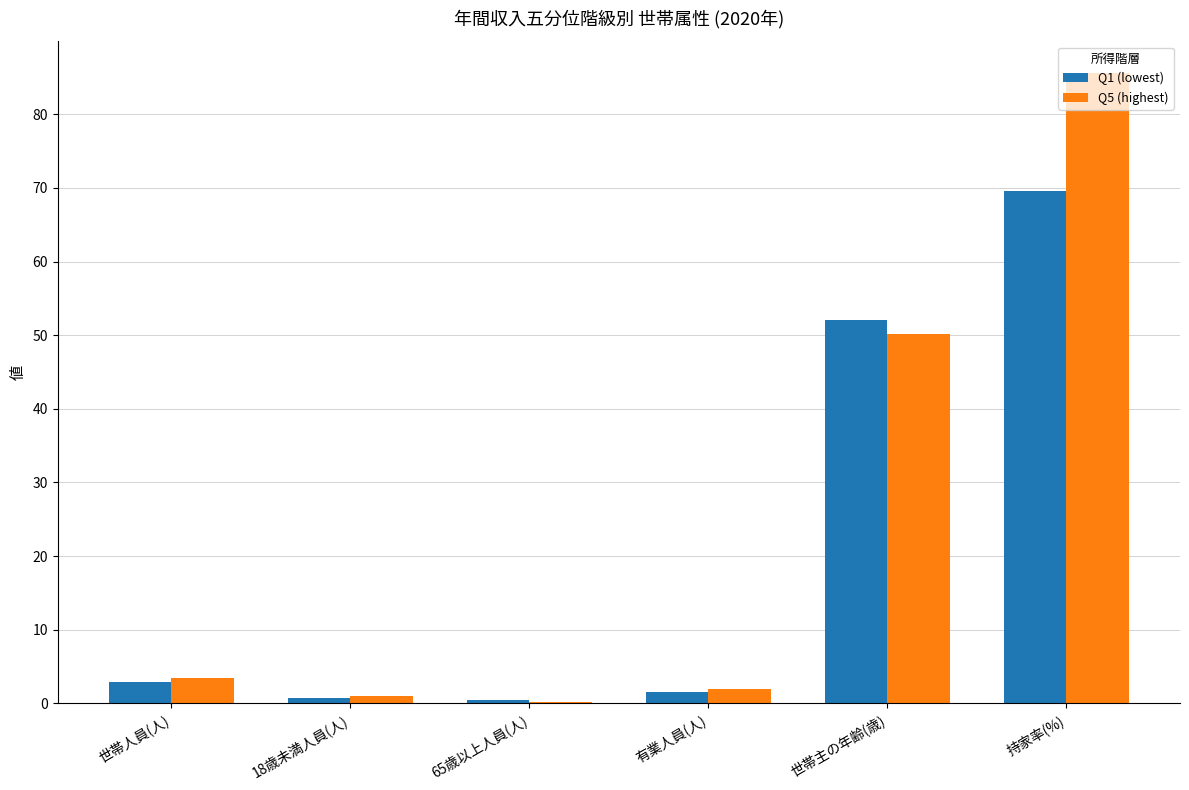

Which series has the largest total across all categories?

Q5 (highest)